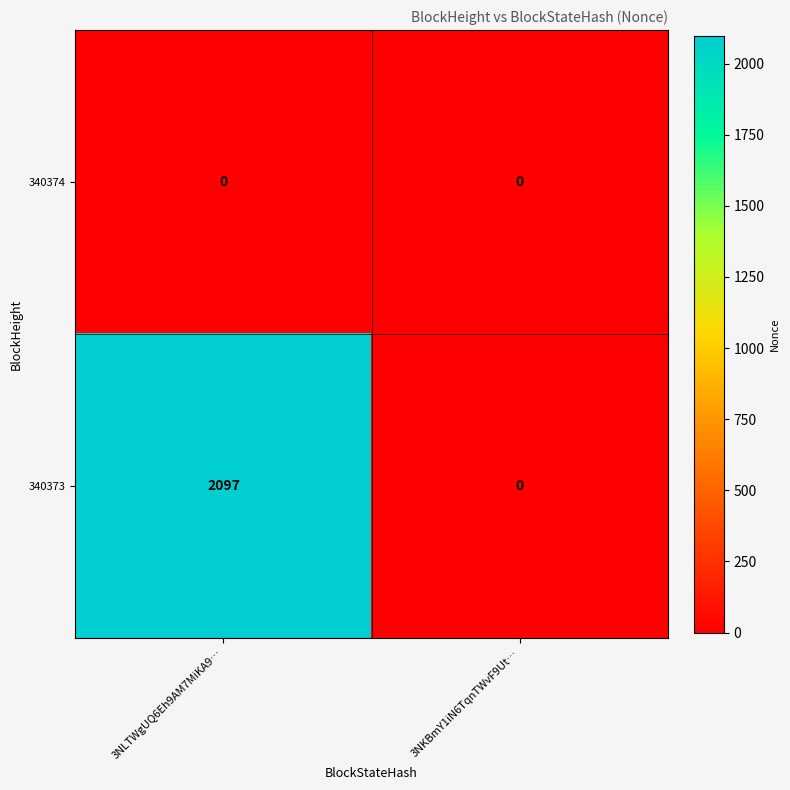

Is it true that 340373 equals 2097 at 3NLTWgUQ6Eh9AM7MiKA9…?

True